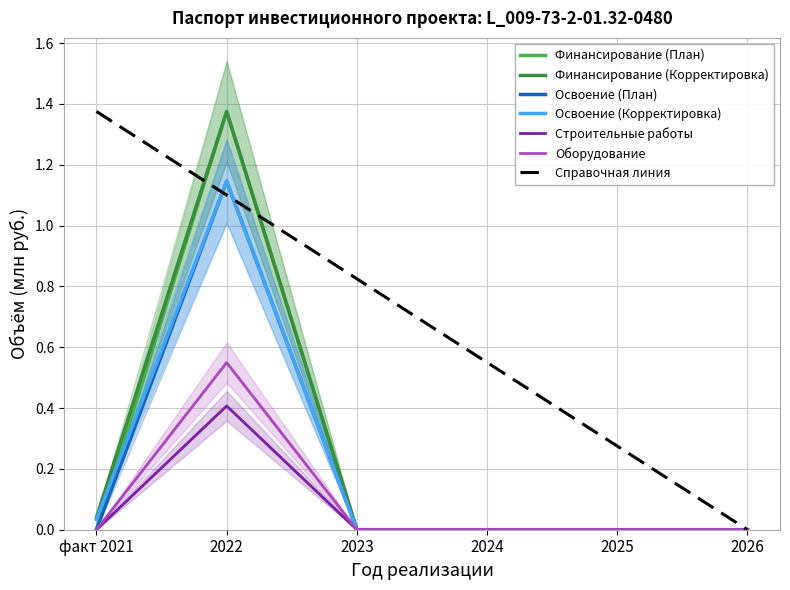

Rank the series at 2026 from highest to lowest value.

Финансирование (План), Финансирование (Корректировка), Освоение (План), Освоение (Корректировка), Строительные работы, Оборудование